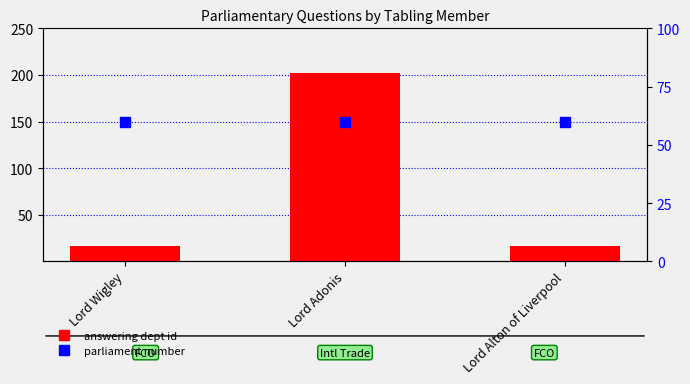

What are all the series names shown in the legend?

answering dept id, parliament number